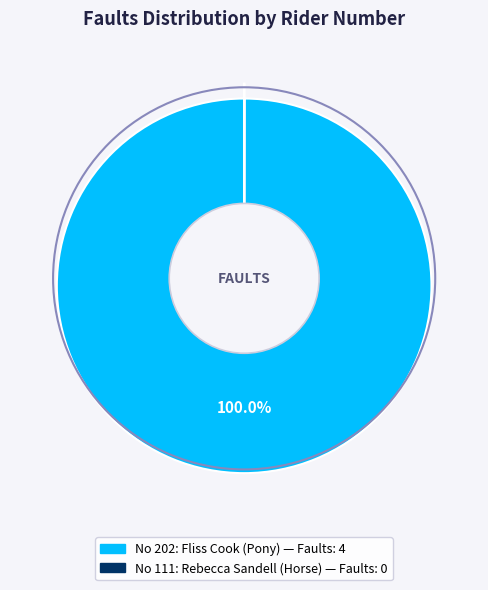

How many slices are in this pie chart?

2